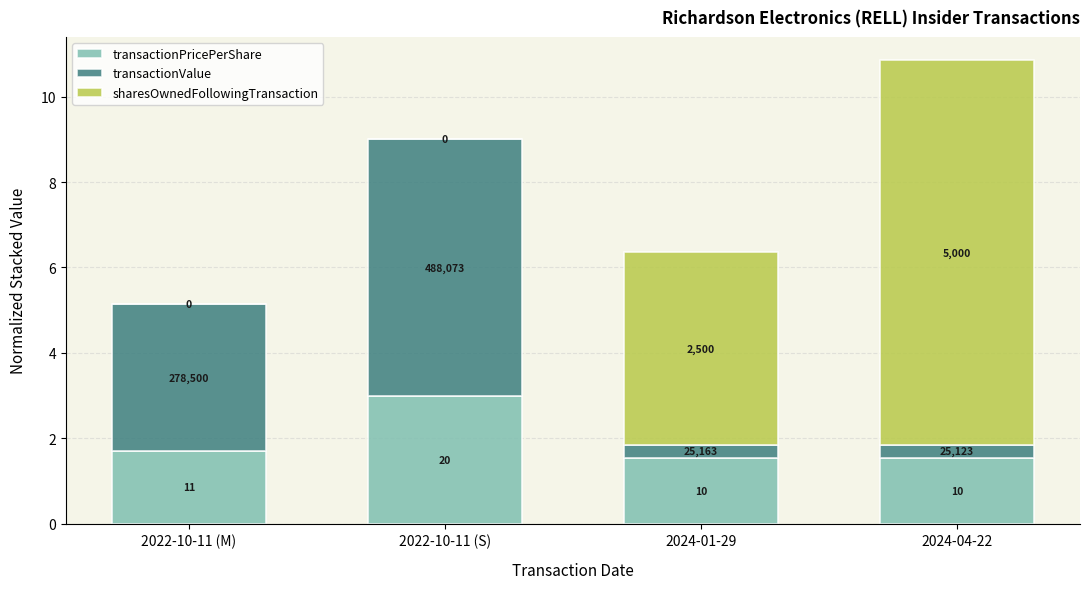

Are the bars grouped side by side (vs. stacked)?

No